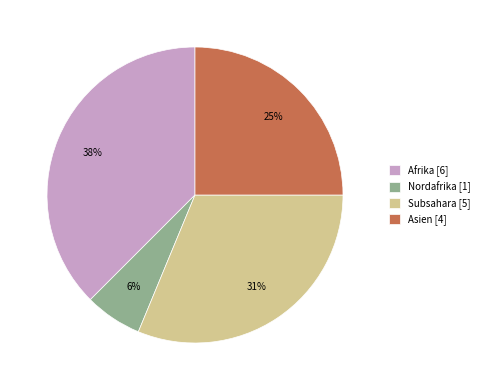

To the nearest percent, what portion does Asien [4] represent?

25%